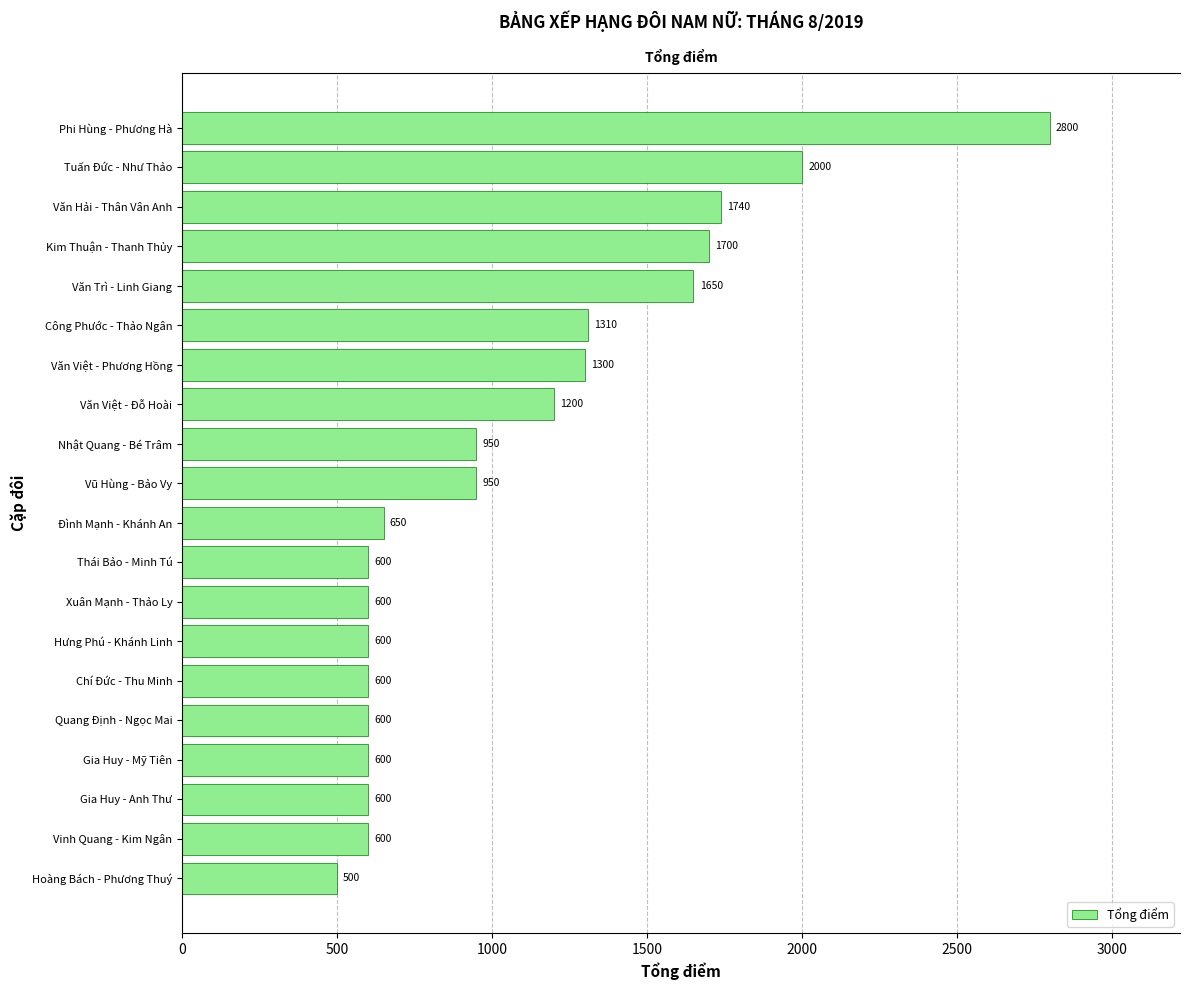

How many data points are less than 950?

10